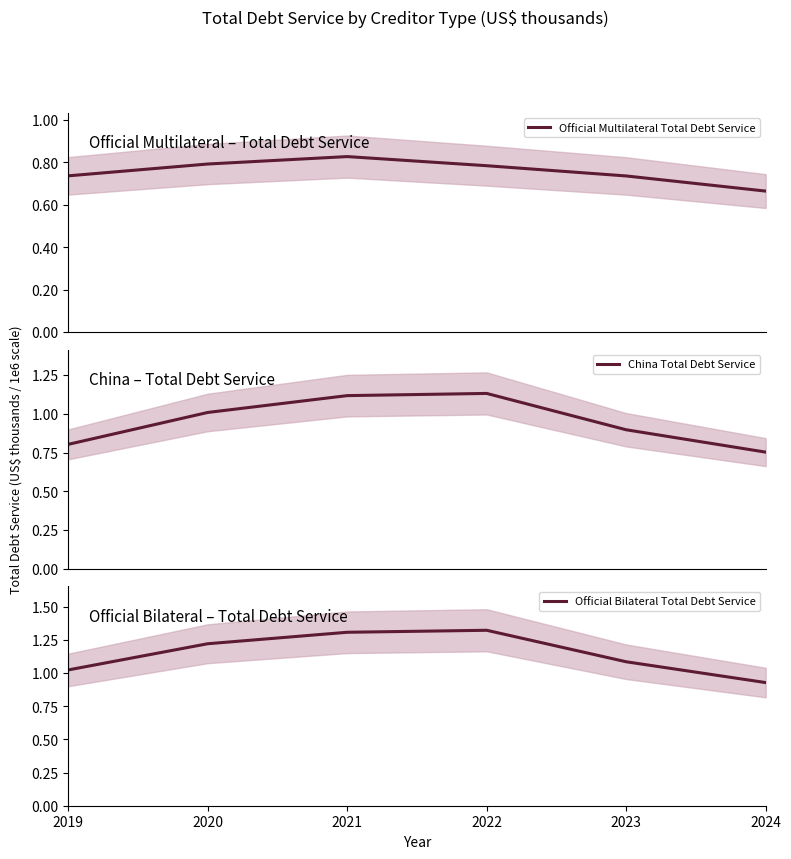

List the series in order of their overall mean, lowest first.

Official Multilateral Total Debt Service, China Total Debt Service, Official Bilateral Total Debt Service